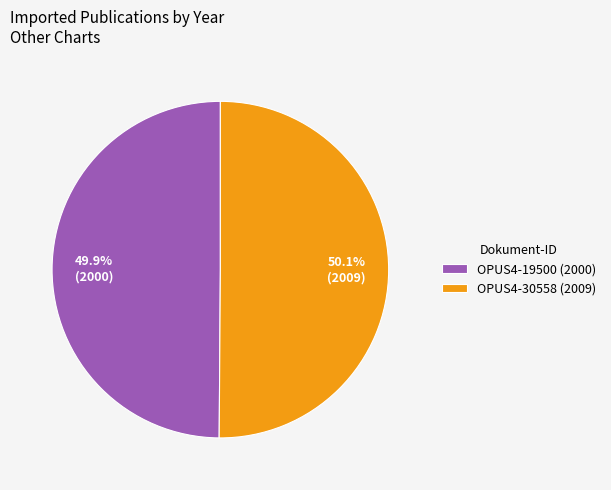

Combined, do OPUS4-30558 (2009) and OPUS4-19500 (2000) account for over 50%?

Yes